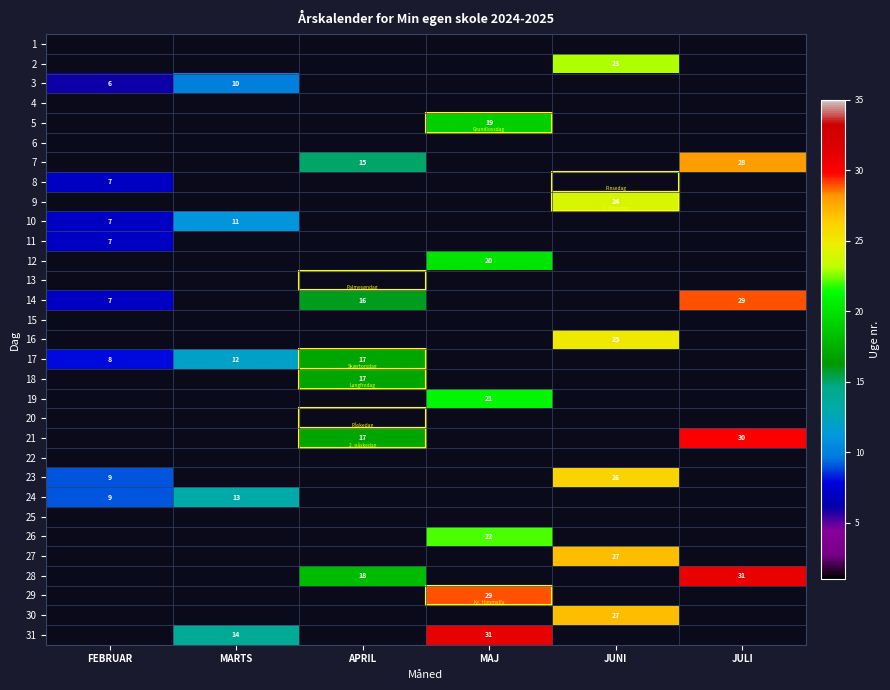

Is the value of 3 at FEBRUAR greater than the value of 24 at FEBRUAR?

No